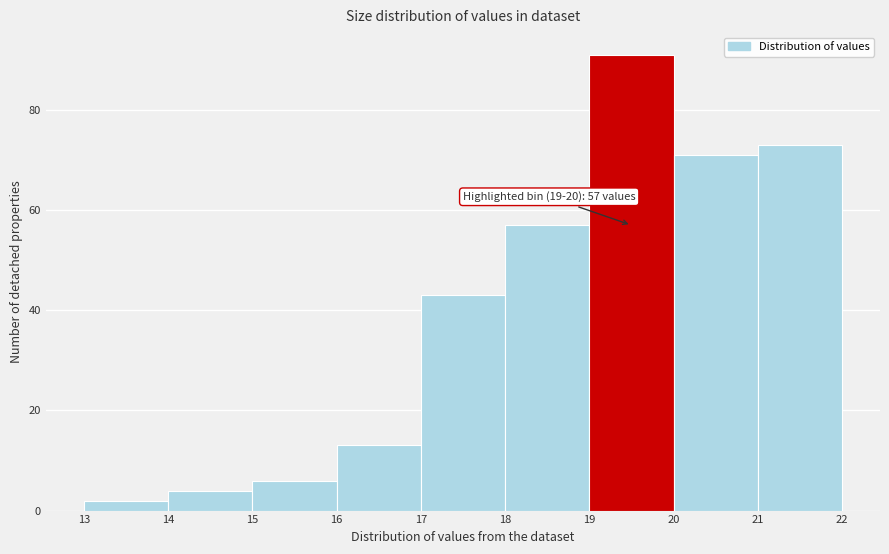

Which range on the x-axis has the tallest bar?

19 to 20